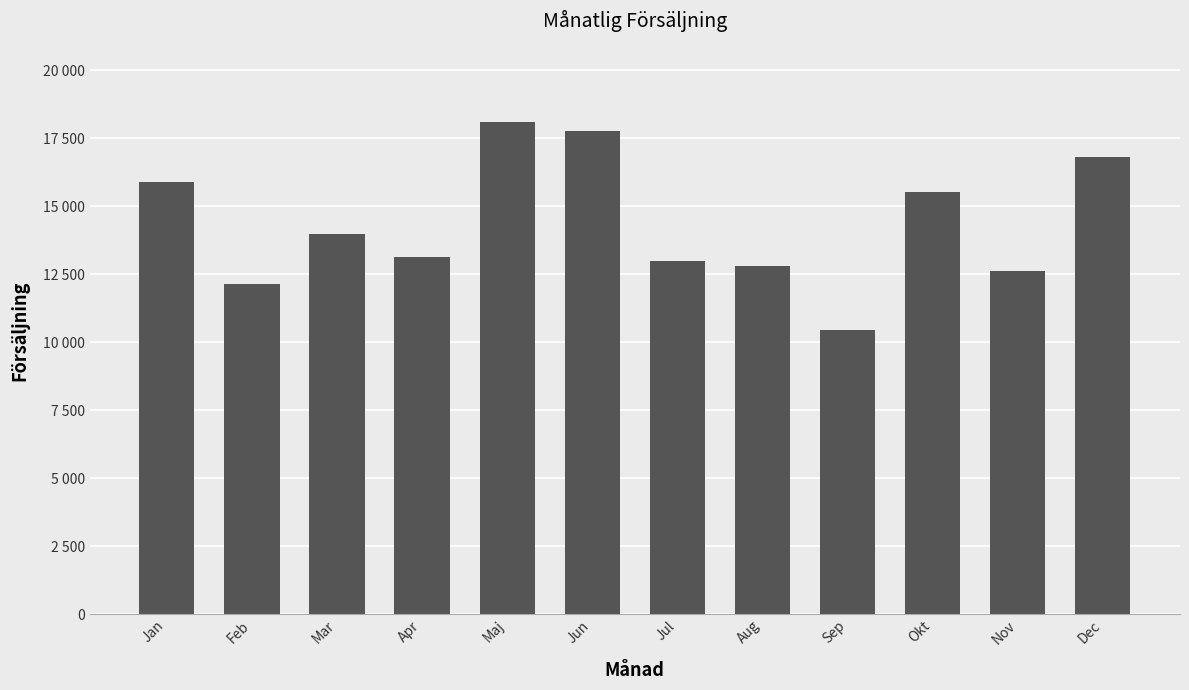

Approximately how many times larger is the value at Jan compared to Feb?

1.3